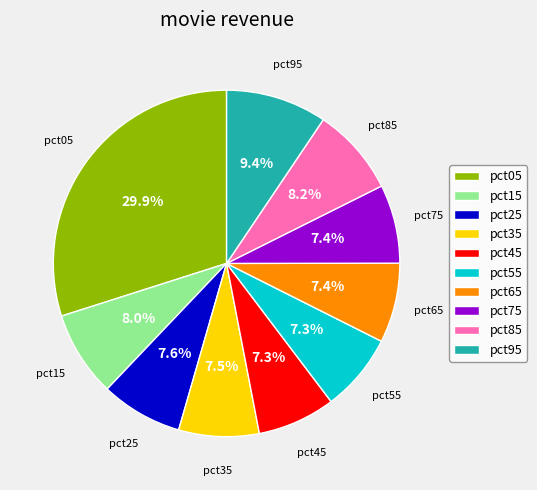

What percentage is the pct75 slice, to the nearest percent?

7%